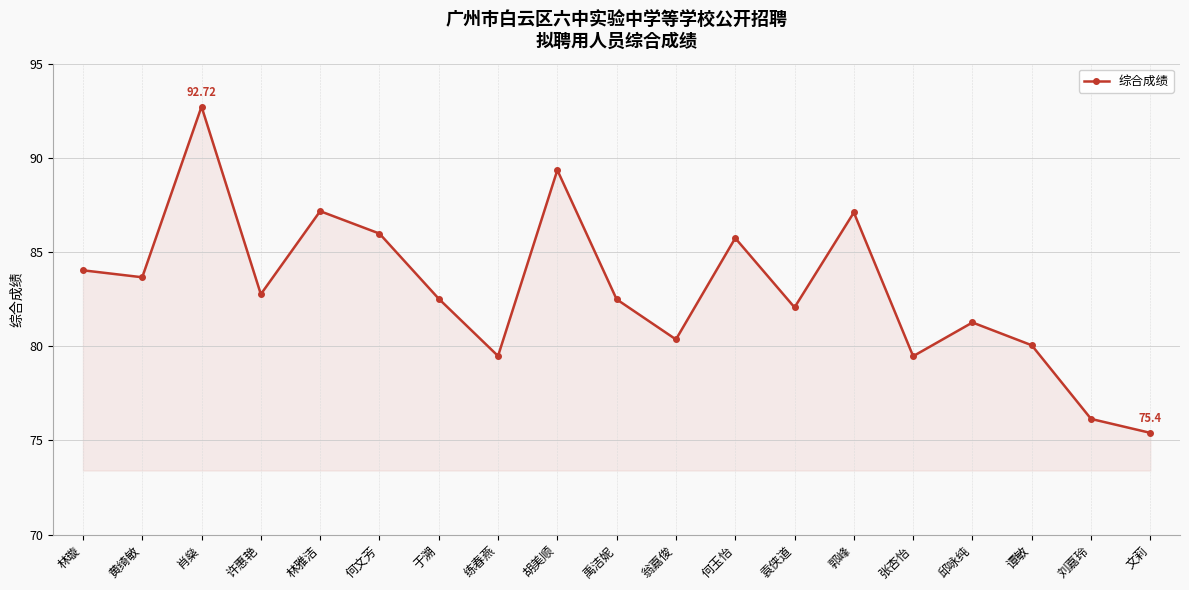

Which label corresponds to the smallest value in the chart?

文莉